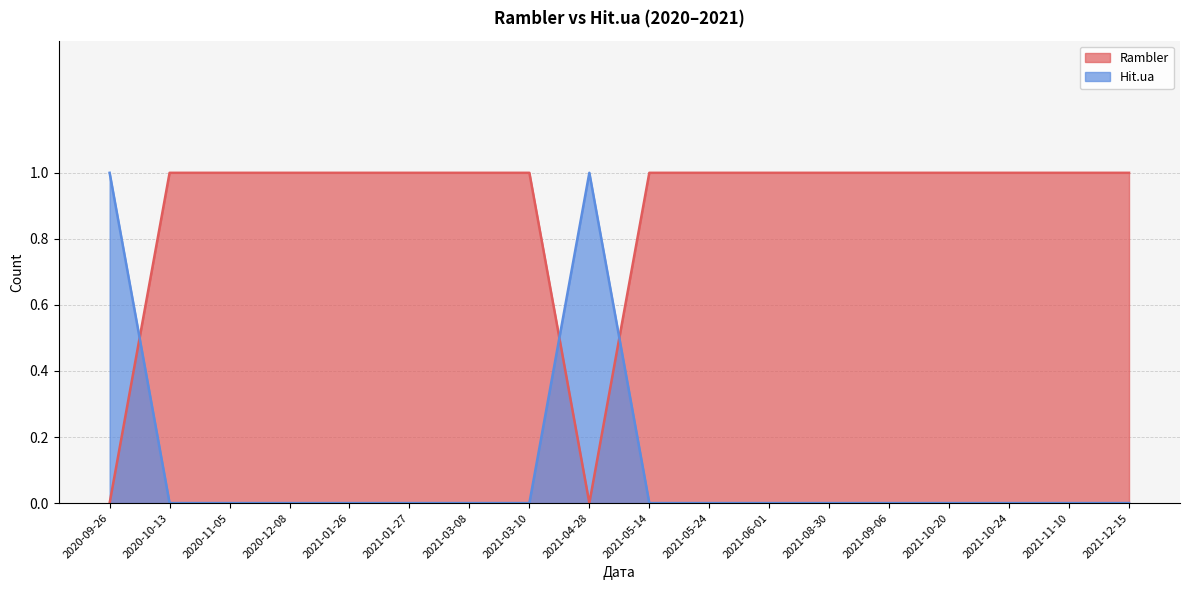

What is the difference between the maximum and minimum values in the Hit.ua series?

1